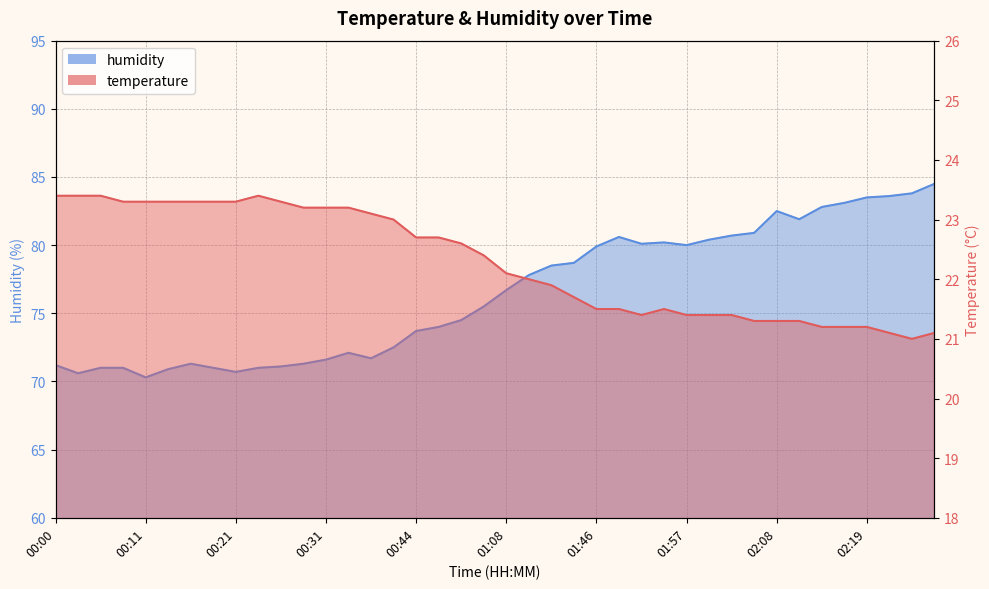

Reading left to right, transcribe all the data shown in this chart.

temperature: 23.4	23.4	23.4	23.3	23.3	23.3	23.3	23.3	23.3	23.4	23.3	23.2	23.2	23.2	23.1	23.0	22.7	22.7	22.6	22.4	22.1	22.0	21.9	21.7	21.5	21.5	21.4	21.5	21.4	21.4	21.4	21.3	21.3	21.3	21.2	21.2	21.2	21.1	21.0	21.1
humidity: 71.2	70.6	71.0	71.0	70.3	70.9	71.3	71.0	70.7	71.0	71.1	71.3	71.6	72.1	71.7	72.5	73.7	74.0	74.5	75.5	76.7	77.8	78.5	78.7	79.9	80.6	80.1	80.2	80.0	80.4	80.7	80.9	82.5	81.9	82.8	83.1	83.5	83.6	83.8	84.5